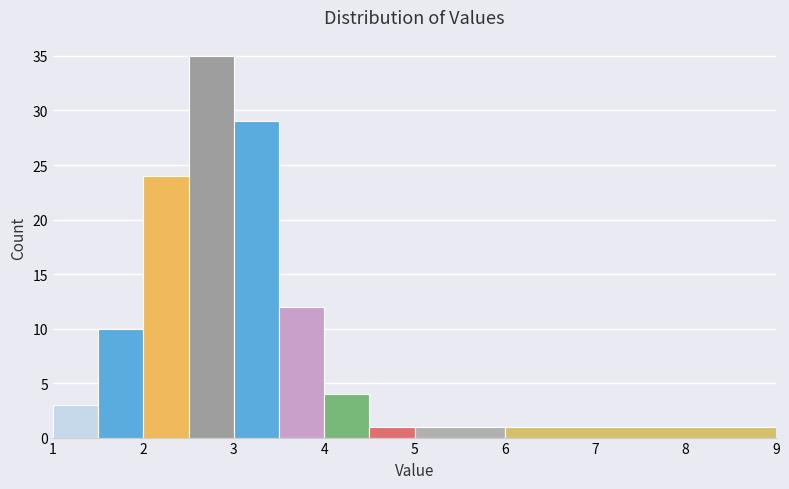

What is the height of the bar covering 2.5 to 3.0 on the x-axis? The values are not printed on the chart, so give them approximately, as read against the axis.

35